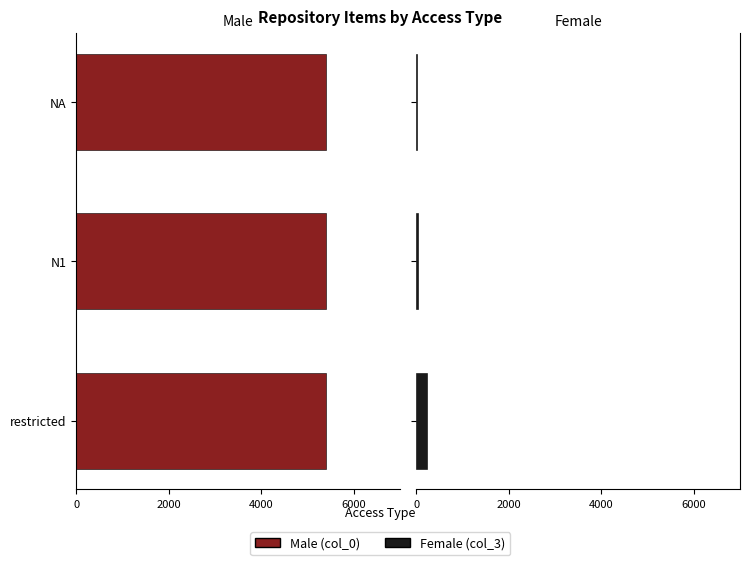

The Male series shows 1.0 at 6000. True or false?

False